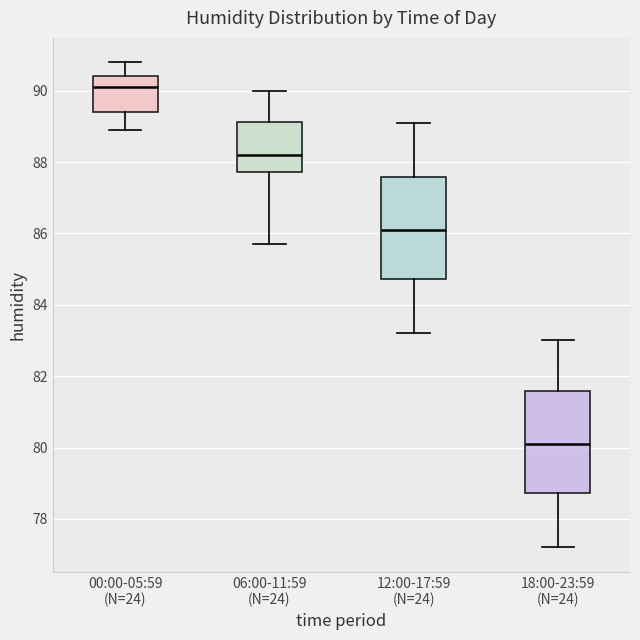

Reading left to right, transcribe this box plot: for each box, give where its median line is, the range the box spans, and where its two whiskers end, as read against the y-axis. The values are not printed on the chart, so give them approximately, as read against the axis.

00:00-05:59 (N=24): median 90.2, box 89.4 to 90.4, whiskers 89.0 to 90.8
06:00-11:59 (N=24): median 88.2, box 87.8 to 89.2, whiskers 85.8 to 90.0
12:00-17:59 (N=24): median 86.2, box 84.8 to 87.6, whiskers 83.2 to 89.2
18:00-23:59 (N=24): median 80.2, box 78.8 to 81.6, whiskers 77.2 to 83.0